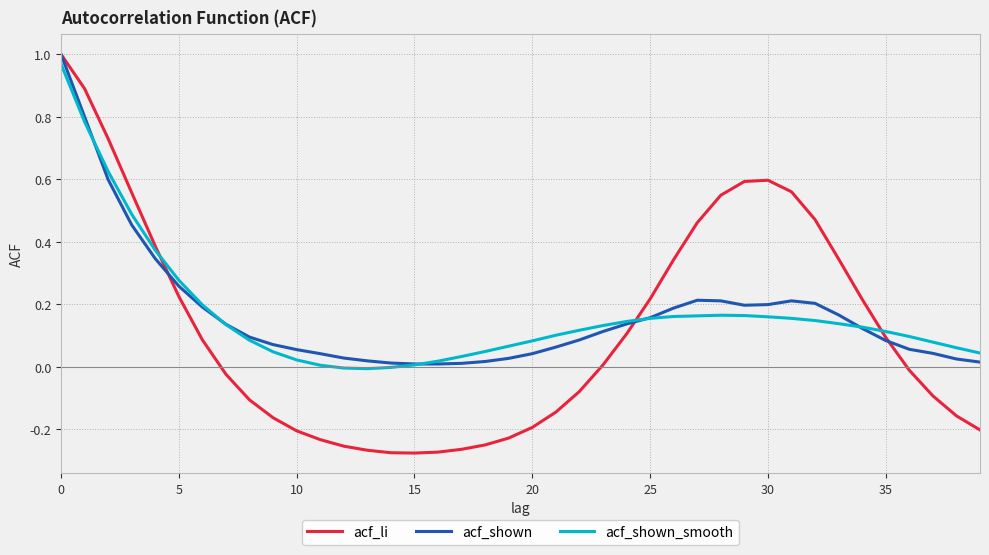

Which series has the widest spread of values?

acf_li